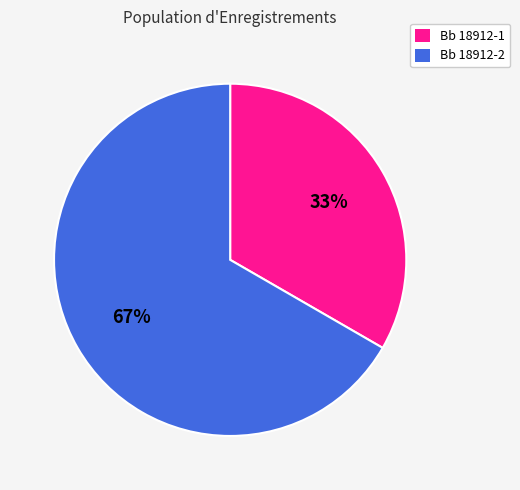

Is it true that Bb 18912-2 is 55% of the pie?

False